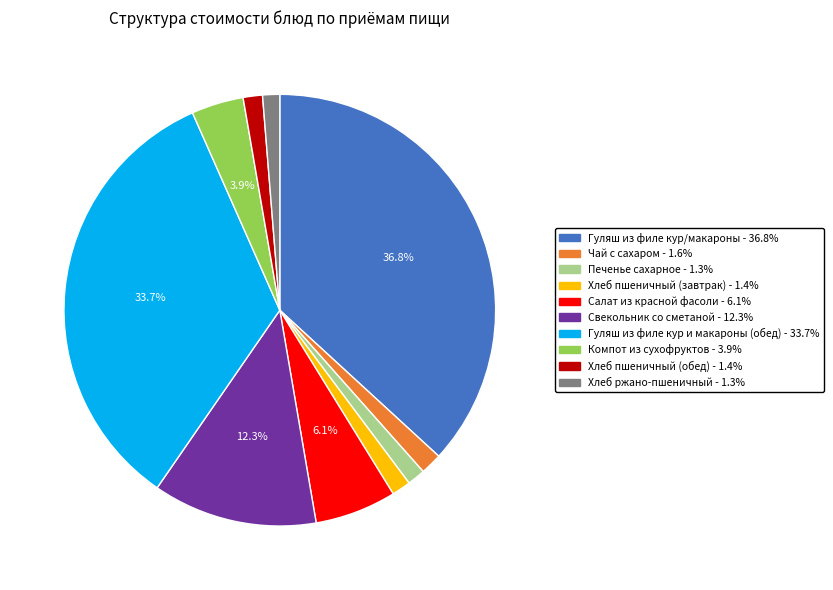

What is the largest slice in the pie chart?

Гуляш из филе кур/макароны